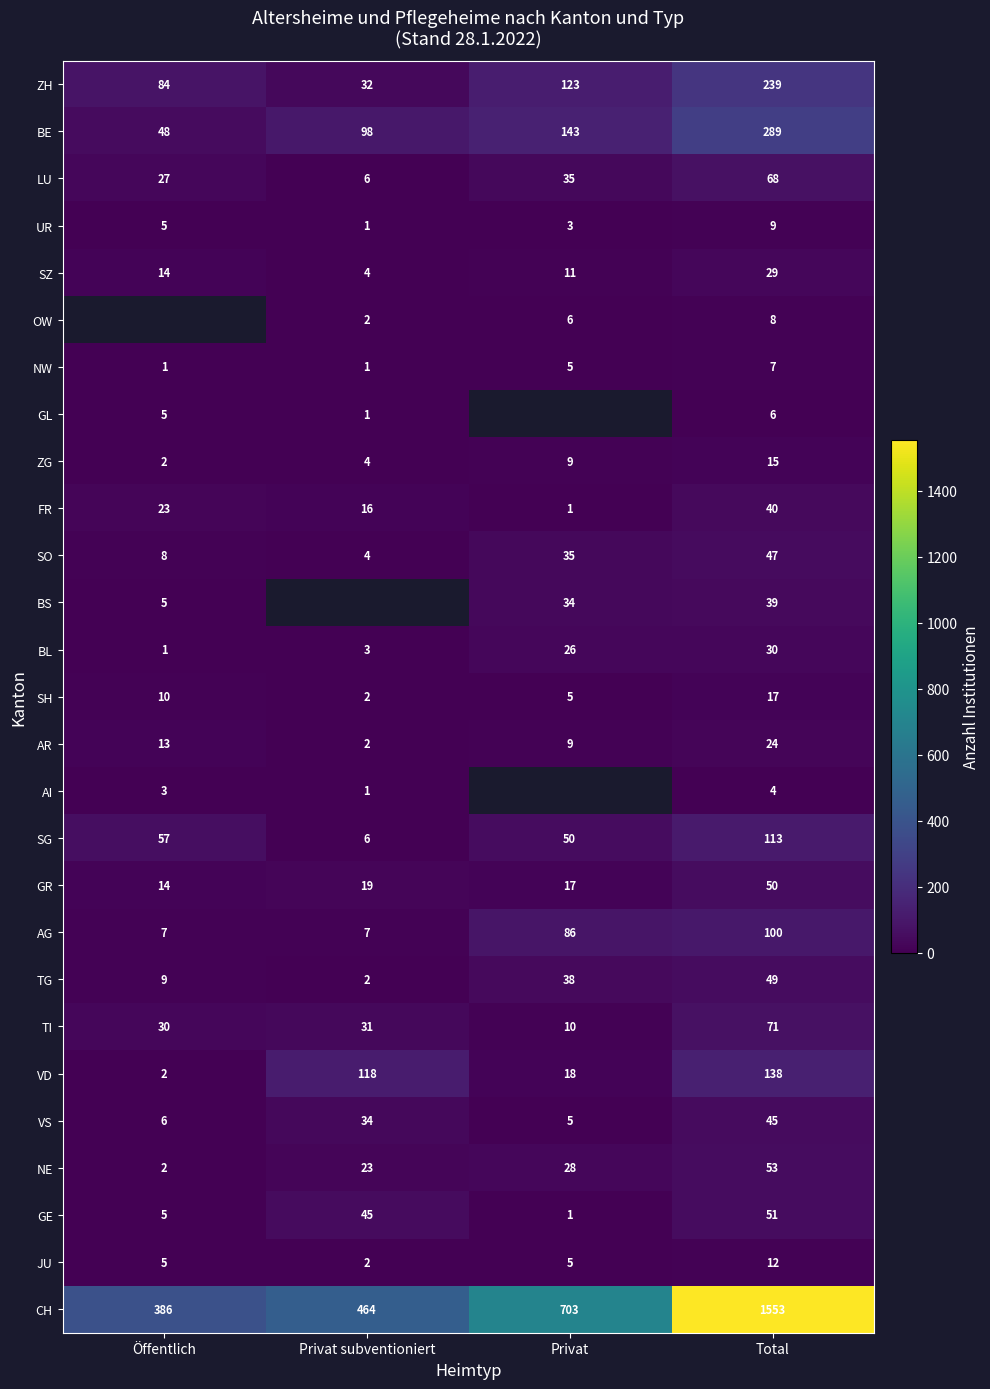

How many data points in TI are less than 31?

2